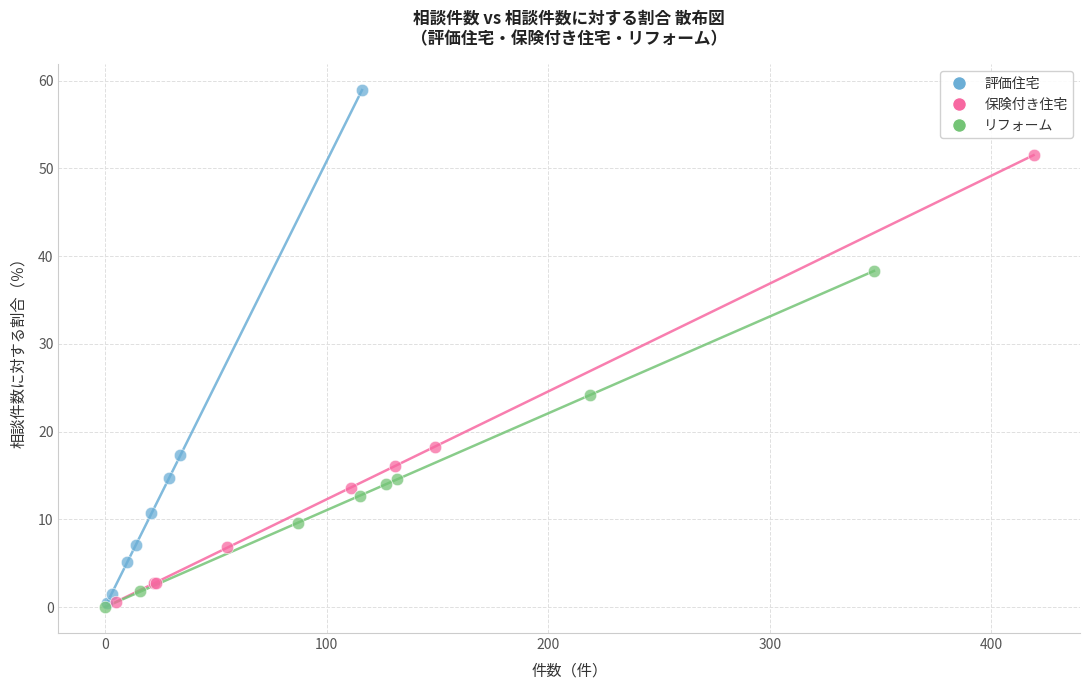

Which series has the largest Y range (max minus min)?

評価住宅